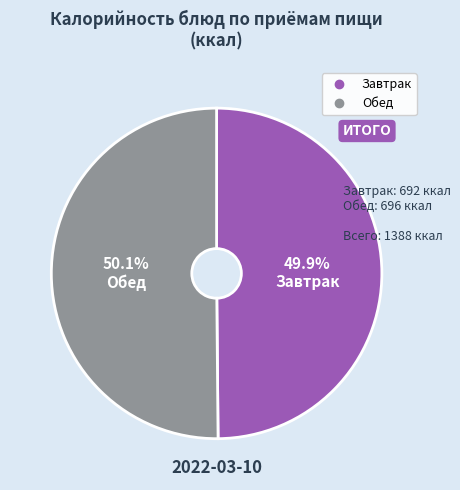

Is there a majority slice in this chart?

Yes